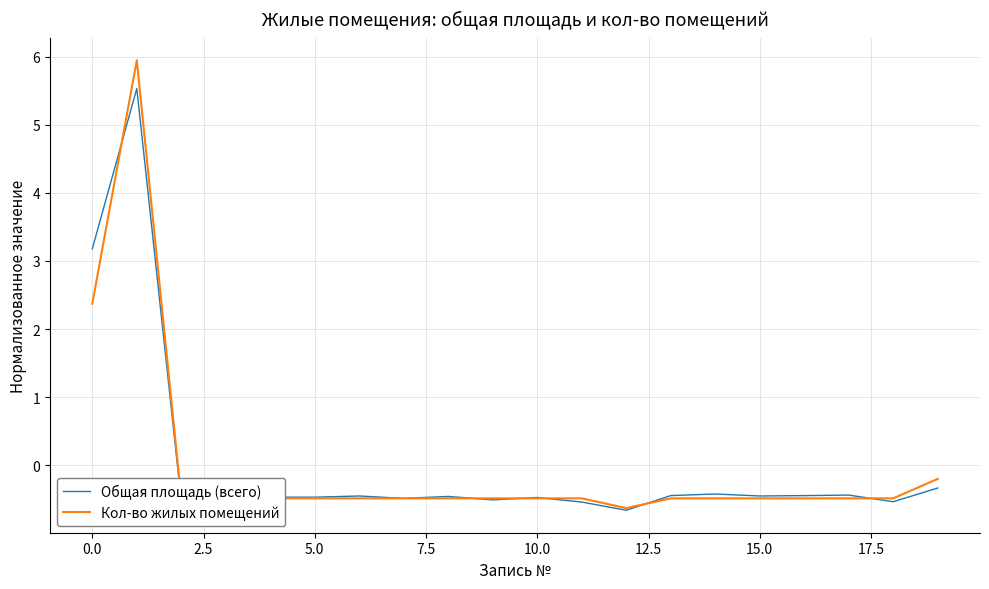

What is the difference between the second highest and second lowest values in the Общая площадь (всего) series?

3.8